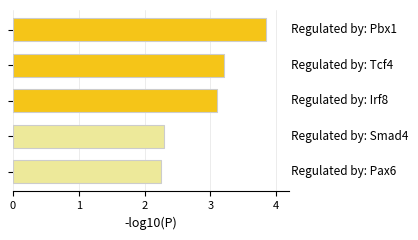

What is the value of the 2nd bar from the top?

3.2